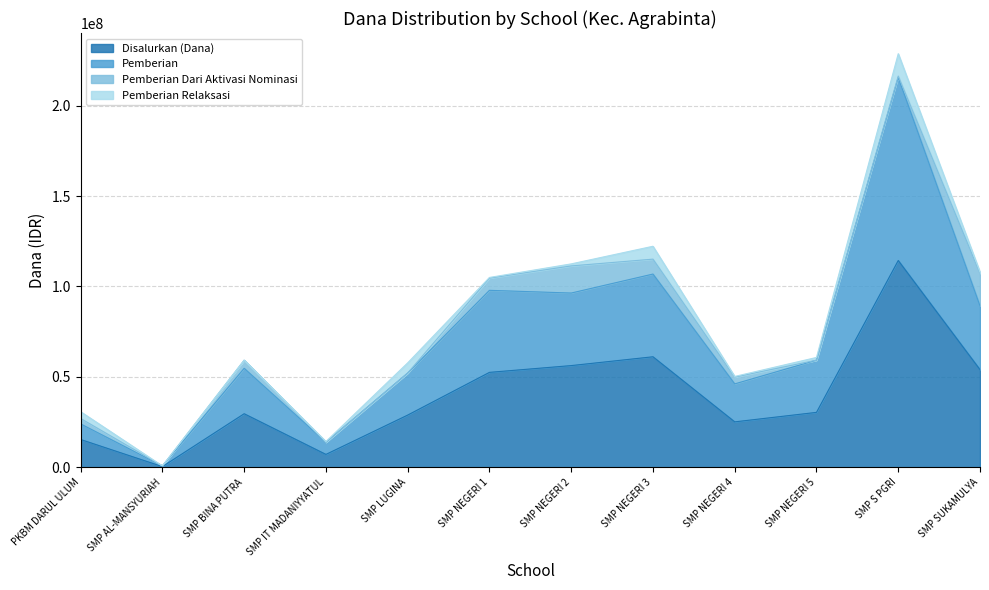

True or false: Disalurkan (Dana) has more than 0 interior local peaks.

True